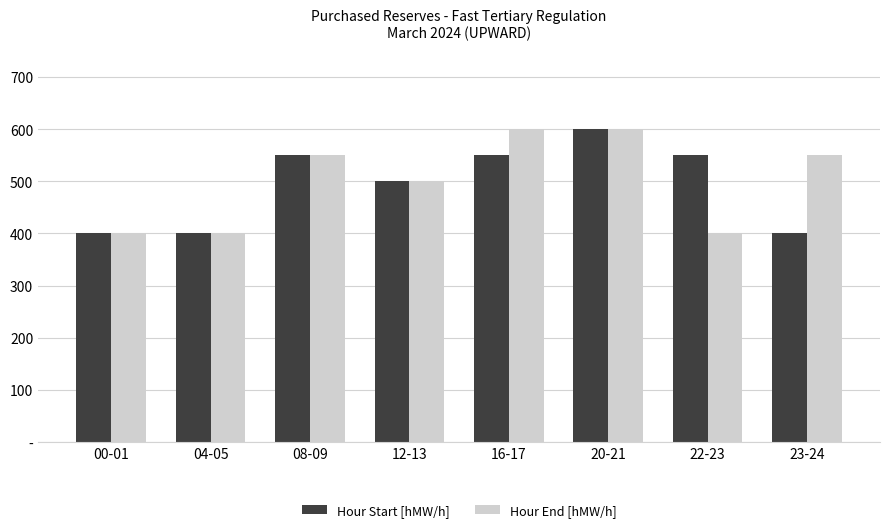

What is the total value across all series at 04-05?

800